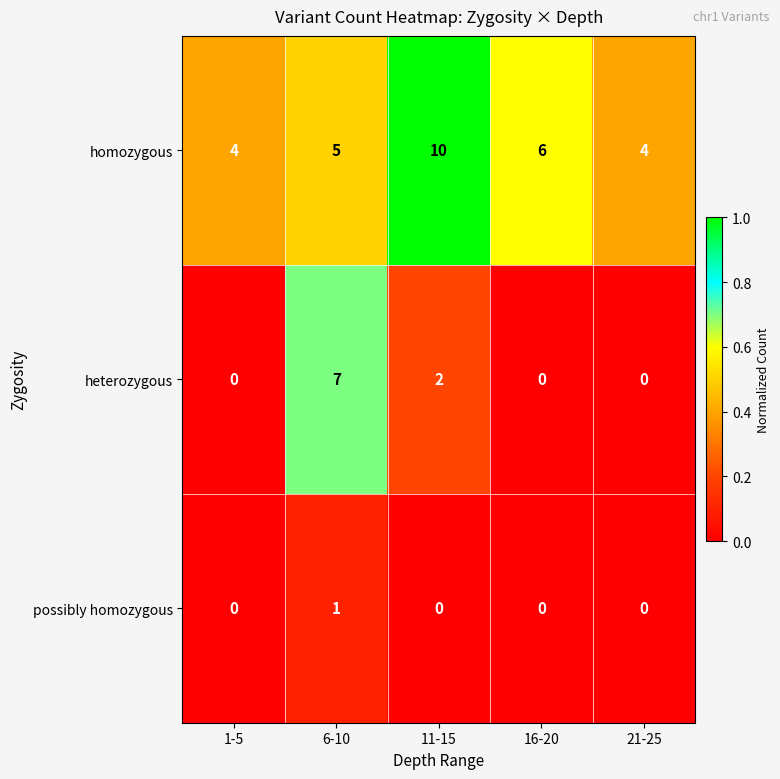

Reading left to right, what are all the values shown in this chart?

homozygous: 4	5	10	6	4
heterozygous: 0	7	2	0	0
possibly homozygous: 0	1	0	0	0